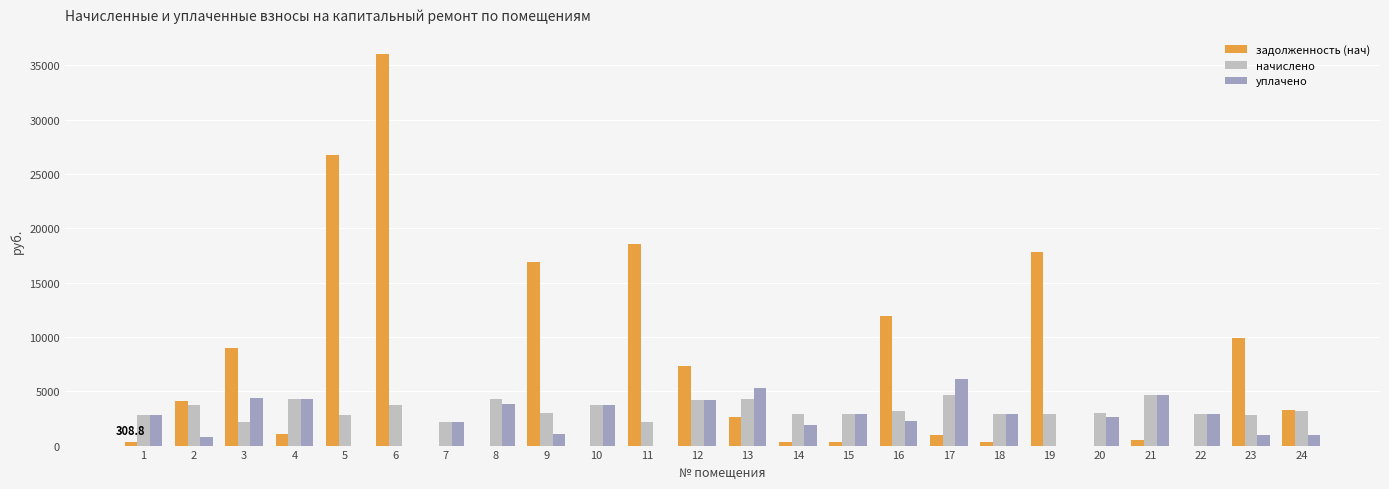

How many data points in уплачено are above 2779?

12